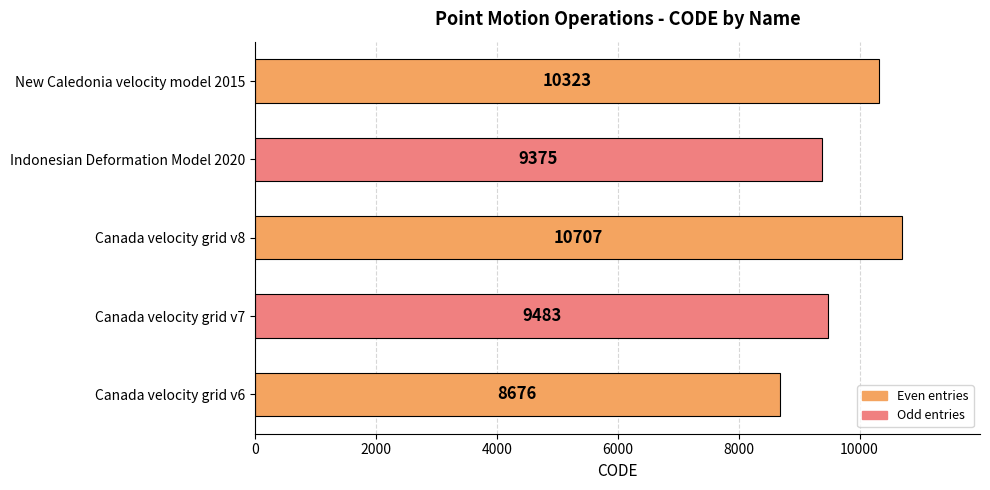

How many data points are less than 9483?

2